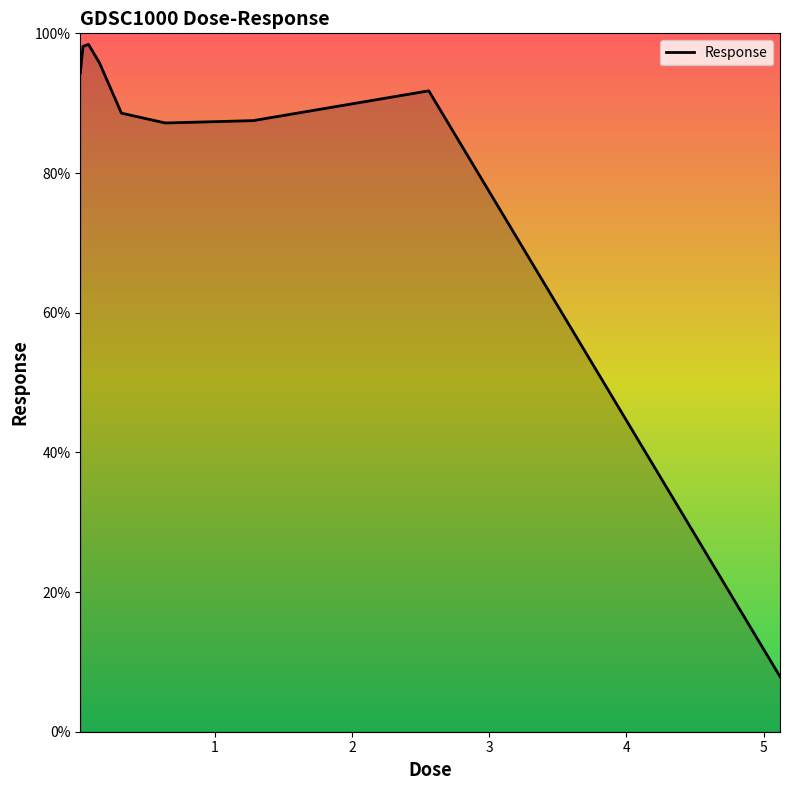

What is the difference between the maximum and minimum values?

90.5